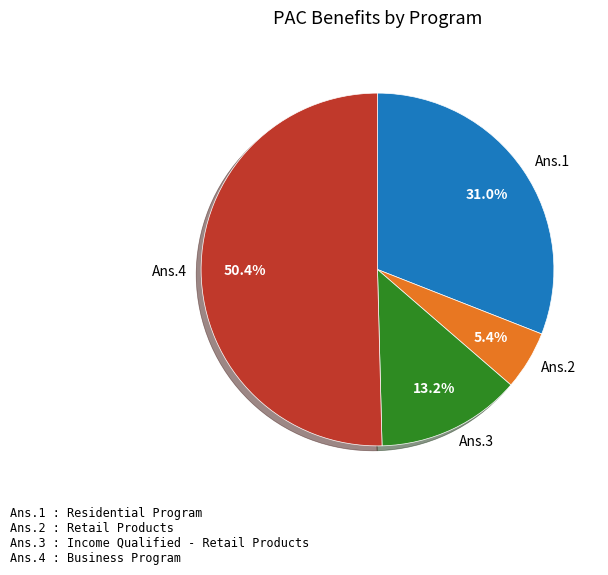

What is the total percentage of Ans.1 and Ans.2?

36.4%